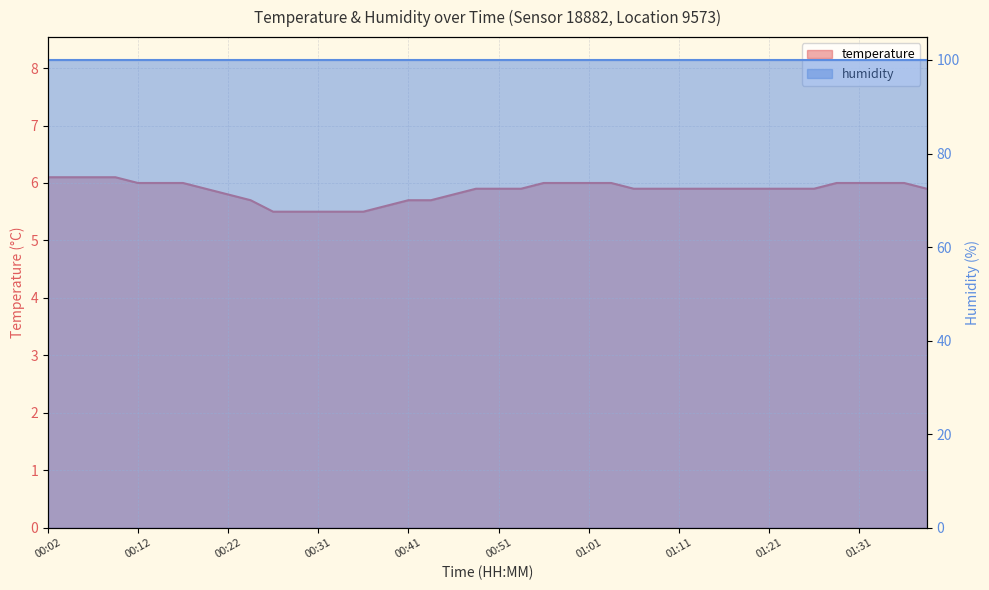

Reading left to right, what are all the values shown in this chart?

6.1	6.1	6.1	6.1	6.0	6.0	6.0	5.9	5.8	5.7	5.5	5.5	5.5	5.5	5.5	5.6	5.7	5.7	5.8	5.9	5.9	5.9	6.0	6.0	6.0	6.0	5.9	5.9	5.9	5.9	5.9	5.9	5.9	5.9	5.9	6.0	6.0	6.0	6.0	5.9